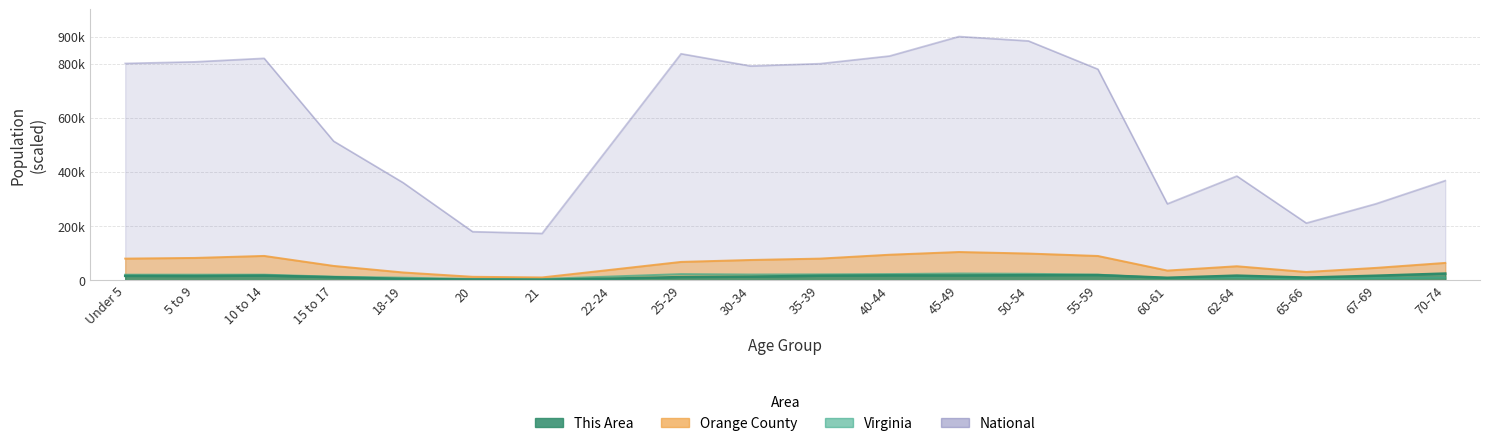

How many lines are shown in the chart?

4